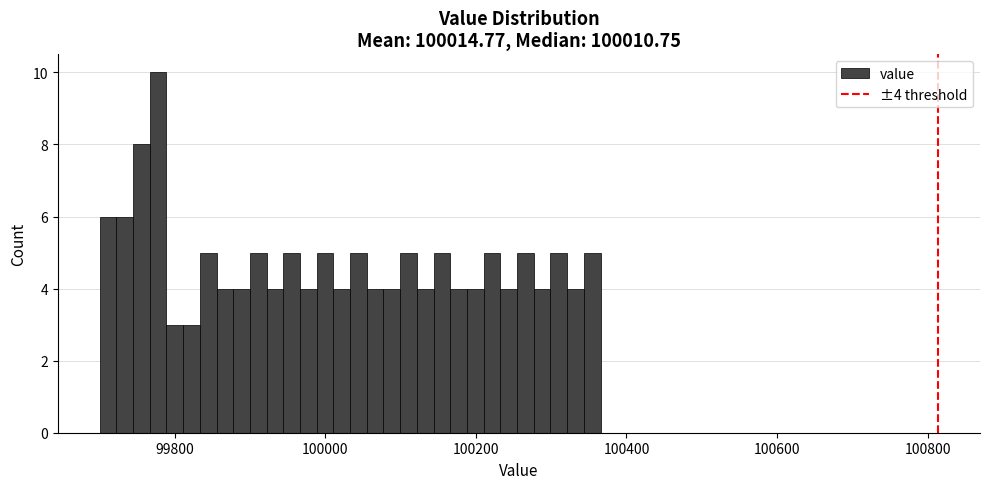

Read against the x-axis, roughly where is the centre of the tallest bar?

99780